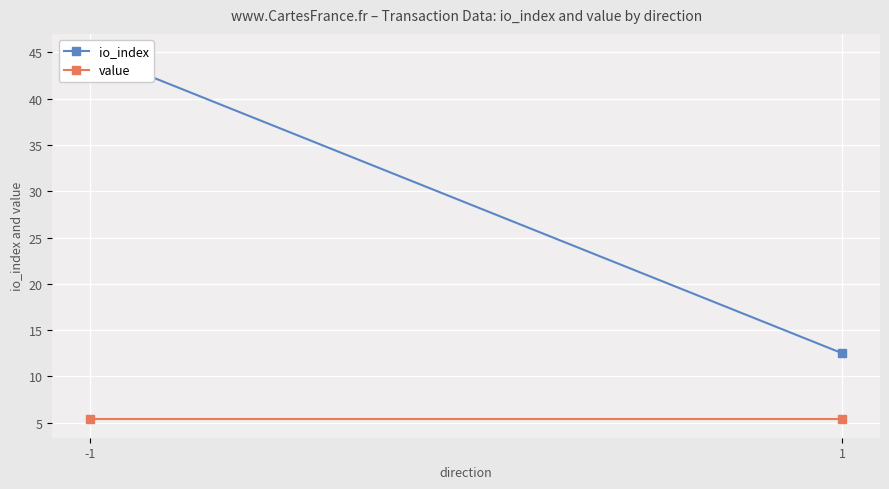

Which category has the lowest value in the value series?

-1